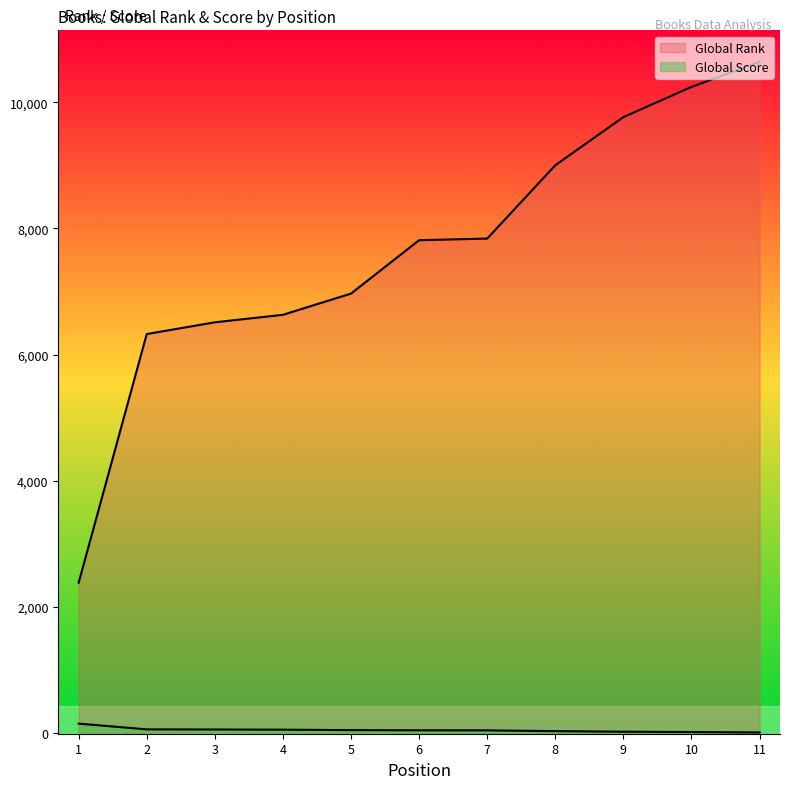

Between 5 and 7, which is larger?

7